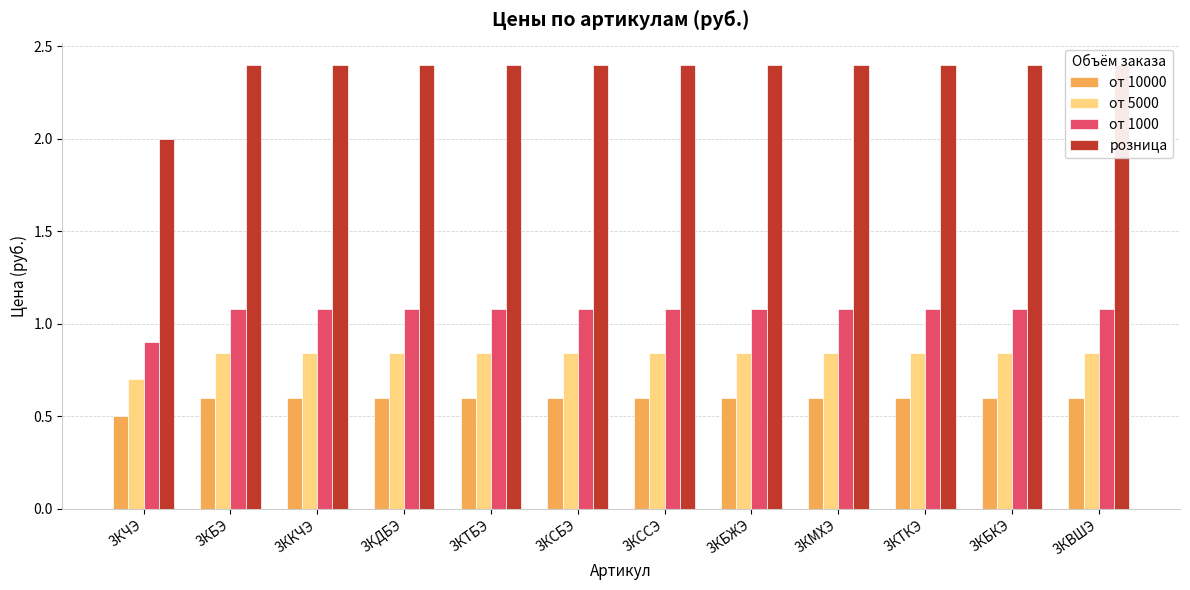

At how many categories does at least one series exceed 2?

11